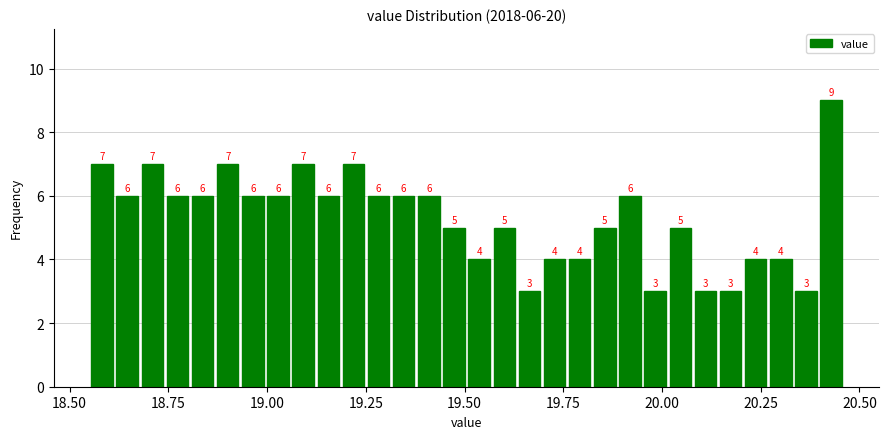

Around what value on the x-axis is the tallest bar? Give the approximate position of its centre, as read against the axis.

20.45